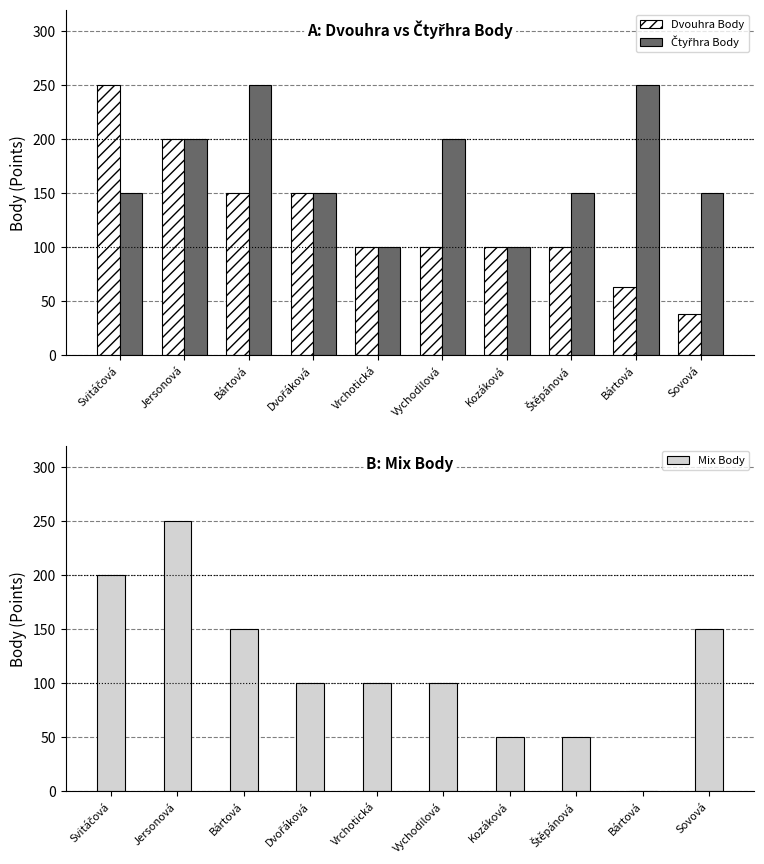

Reading left to right, list all the values displayed in this chart.

Dvouhra Body: Svitáčová=250	Jersonová=200	Bártová=150	Dvořáková=150	Vrchotická=100	Vychodilová=100	Kozáková=100	Štěpánová=100	Bártová=63	Sovová=38
Čtyřhra Body: Svitáčová=150	Jersonová=200	Bártová=250	Dvořáková=150	Vrchotická=100	Vychodilová=200	Kozáková=100	Štěpánová=150	Bártová=250	Sovová=150
Mix Body: Svitáčová=200	Jersonová=250	Bártová=150	Dvořáková=100	Vrchotická=100	Vychodilová=100	Kozáková=50	Štěpánová=50	Bártová=0	Sovová=150